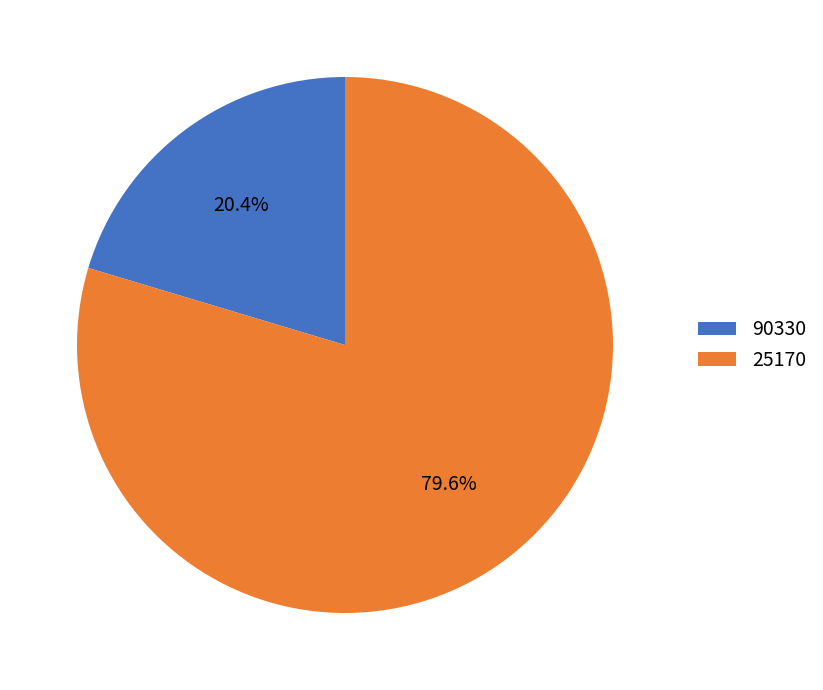

Is it true that 90330 is 20% of the pie?

True